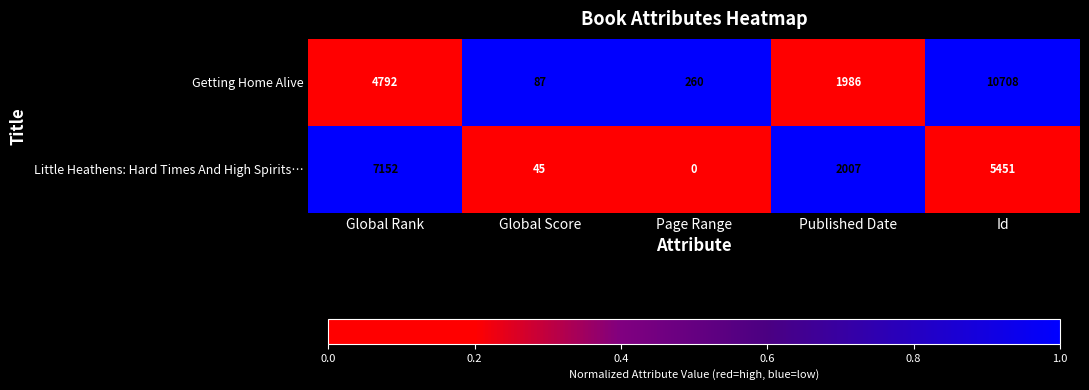

Which category has the lowest value across all series?

Page Range